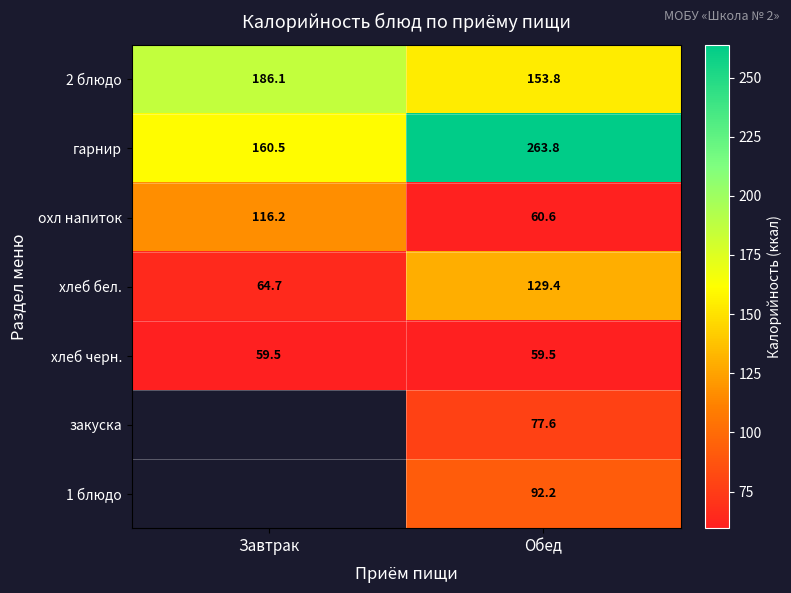

Is the value of 2 блюдо at Завтрак greater than the value of хлеб черн. at Завтрак?

Yes